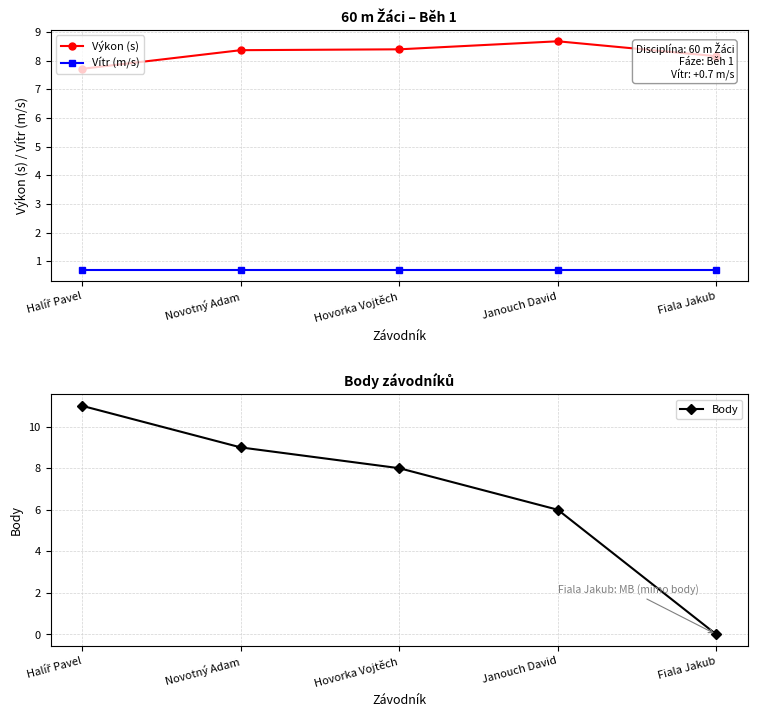

The value of Vítr (m/s) at Janouch David is 0.9. True or false?

False